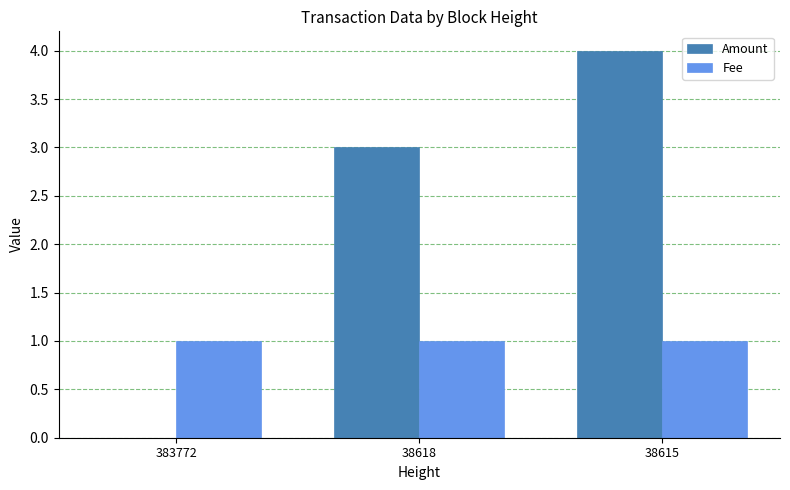

Is it true that Fee equals 1 at 38615?

True